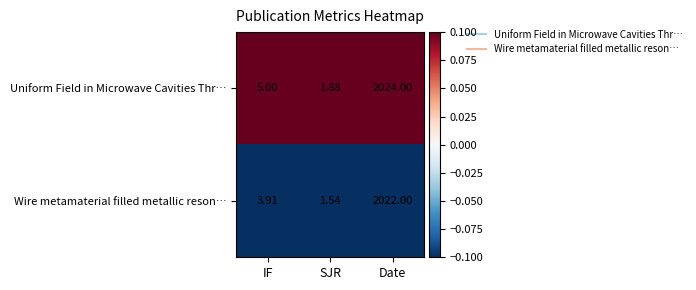

Rank the series by their maximum value, from lowest to highest.

Wire metamaterial filled metallic reson…, Uniform Field in Microwave Cavities Thr…